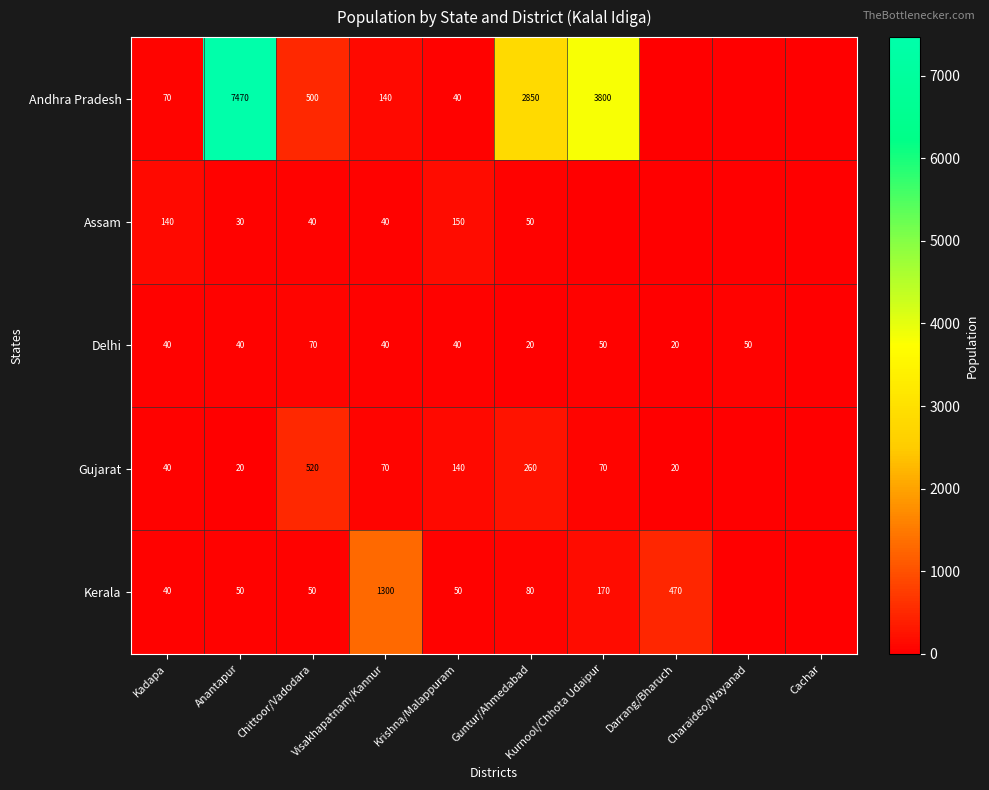

What is the sum of the Andhra Pradesh values at Guntur/Ahmedabad and Kadapa?

2920